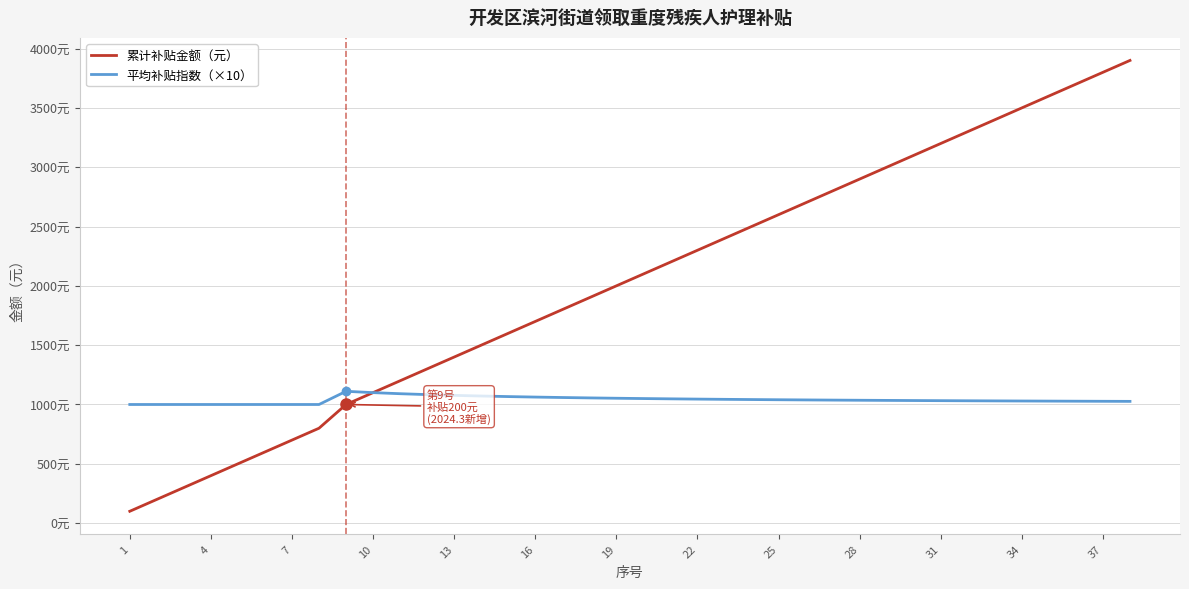

Is this an area chart (filled region under the line)?

No